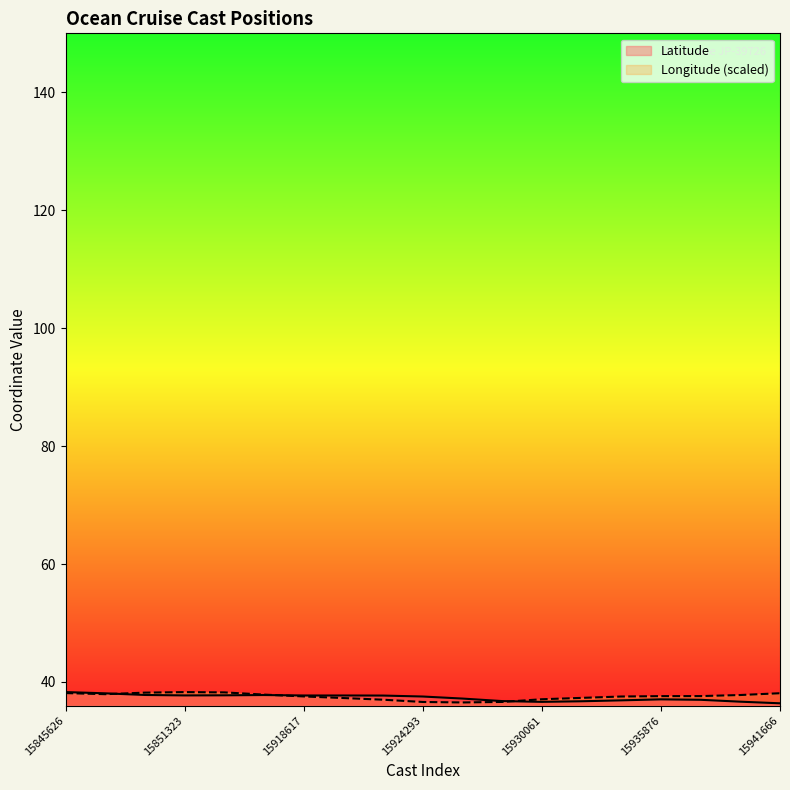

What are all the series names shown in the legend?

Latitude, Longitude (scaled)